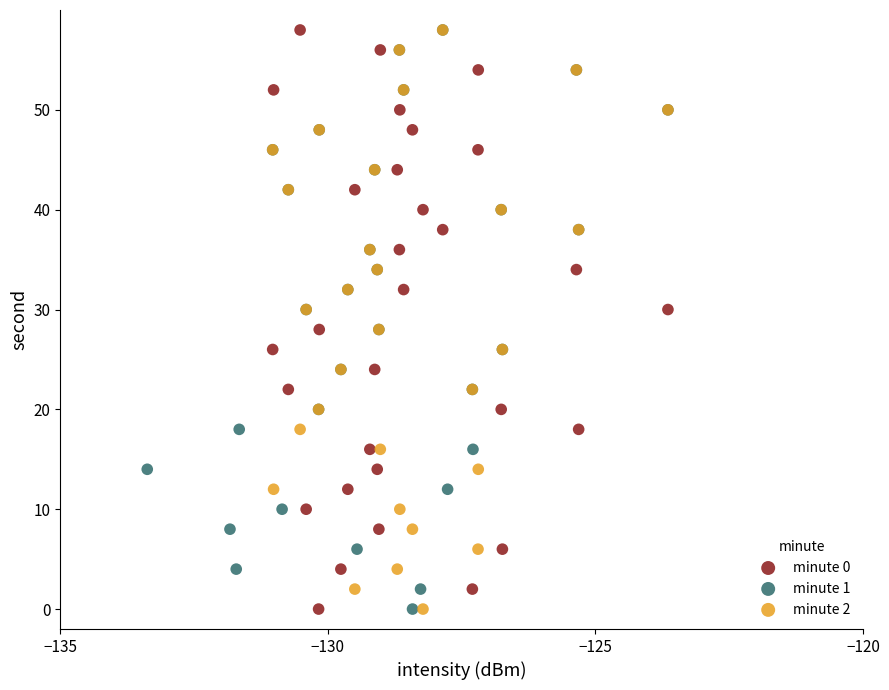

What are all the series names shown in the legend?

minute 0, minute 1, minute 2